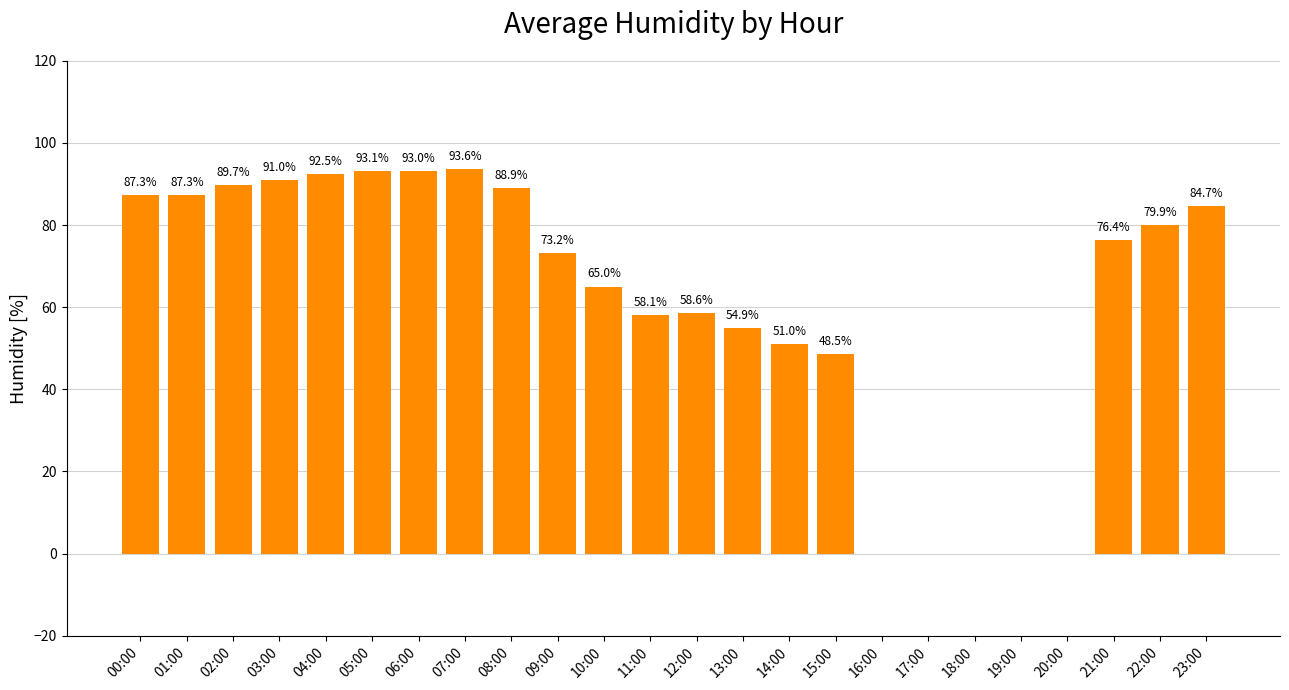

Does the chart contain stacked bars?

No